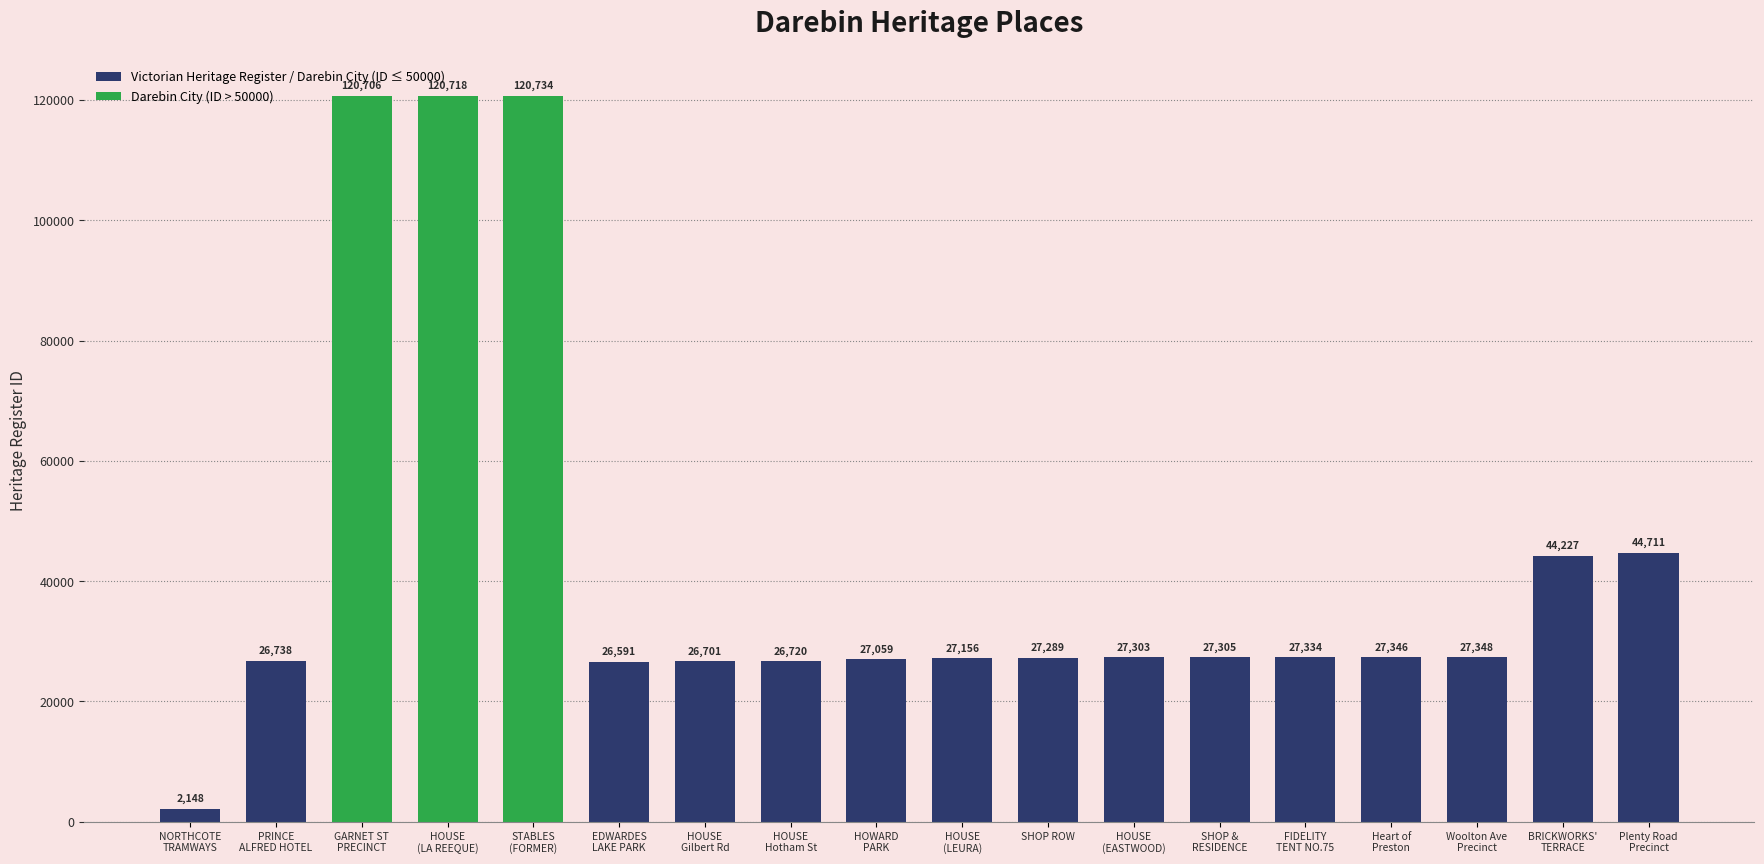

What is the difference between the second highest and second lowest values?

94127